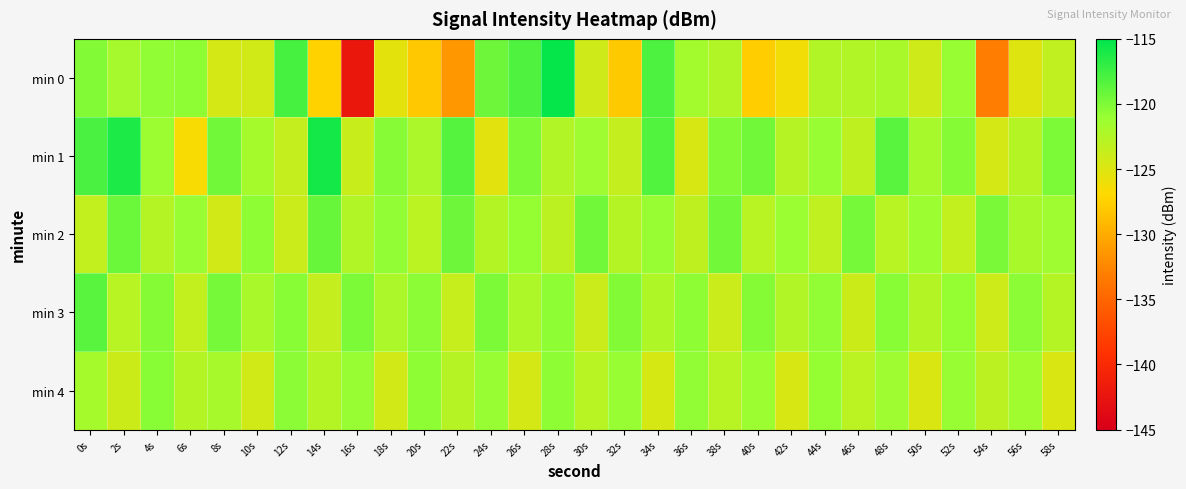

What is the greatest value displayed?

-115.3